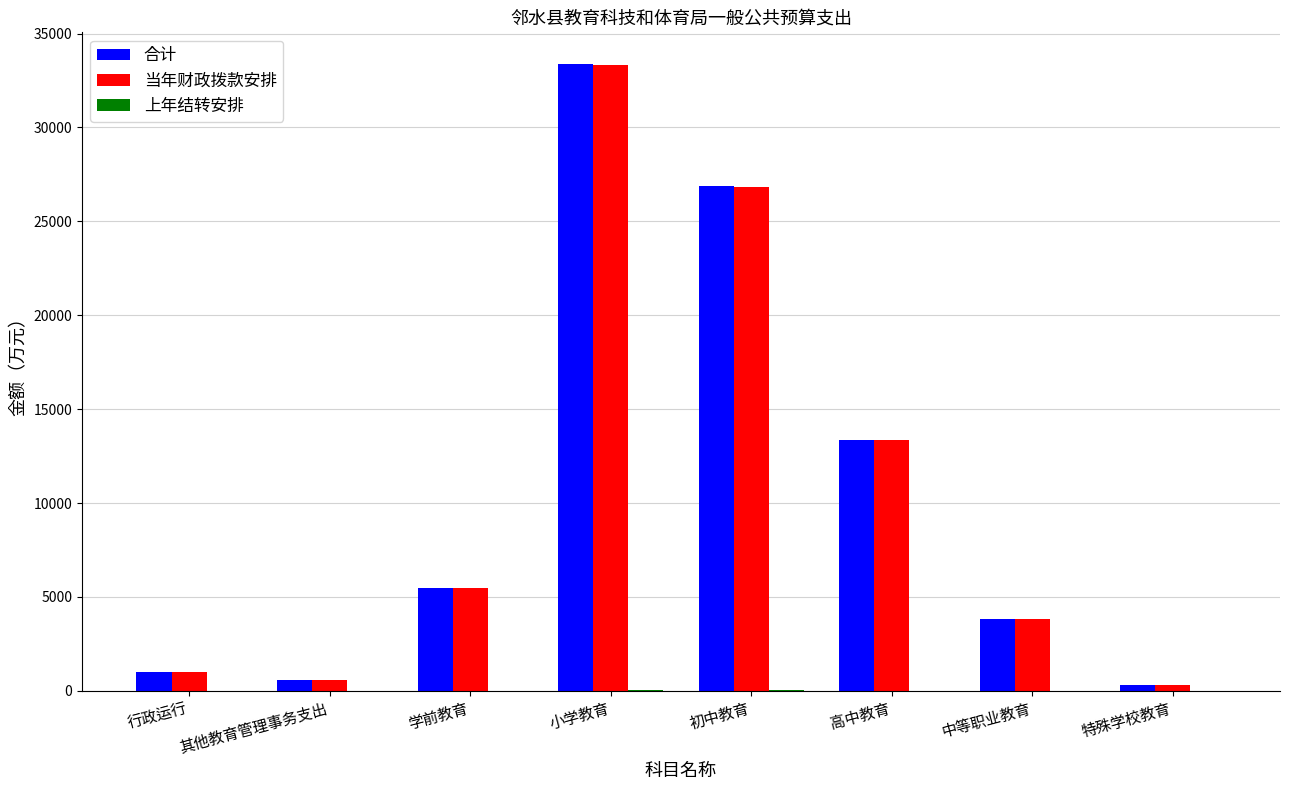

Which series has the widest spread of values?

合计